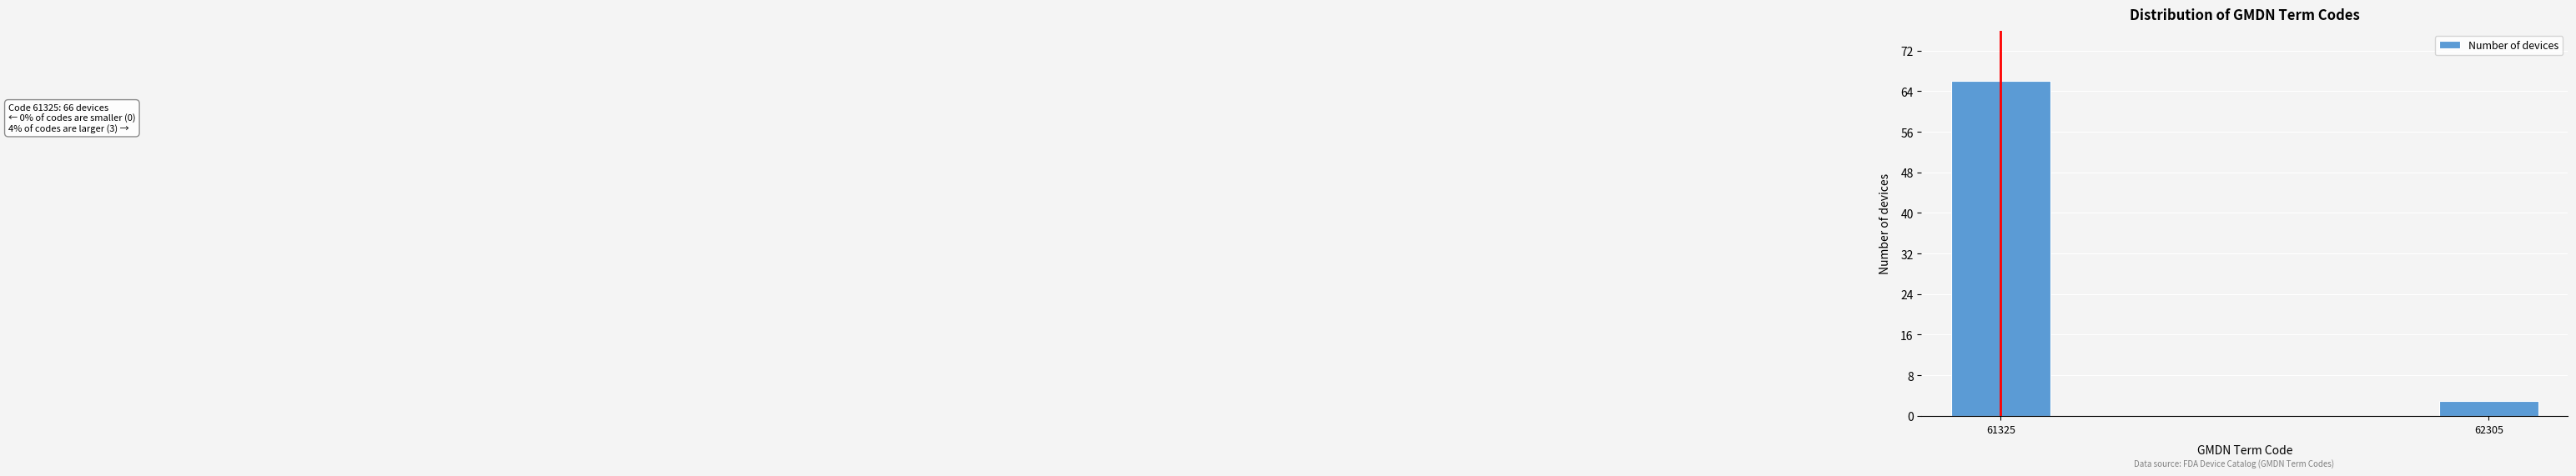

Reading left to right, list all the values displayed in this chart.

61325=66	62305=3